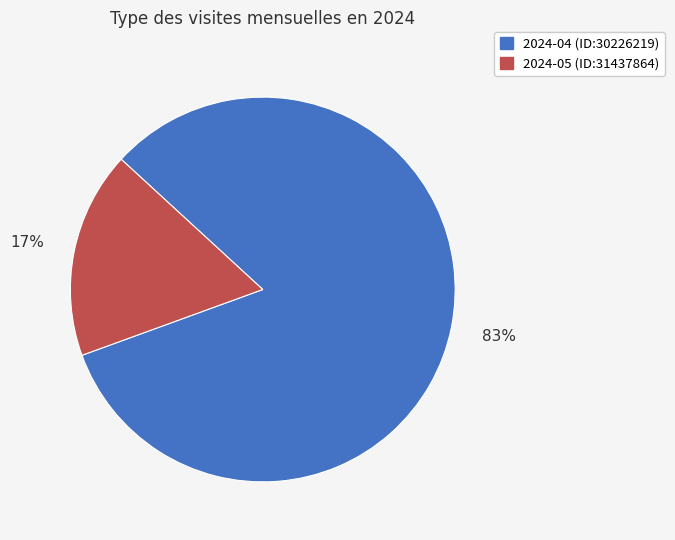

Which has a higher value, 2024-04 (ID:30226219) or 2024-05 (ID:31437864)?

2024-04 (ID:30226219)